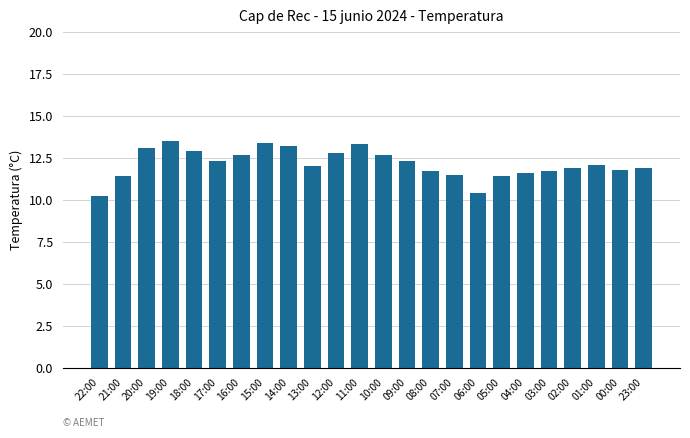

Does the chart contain any negative values?

No